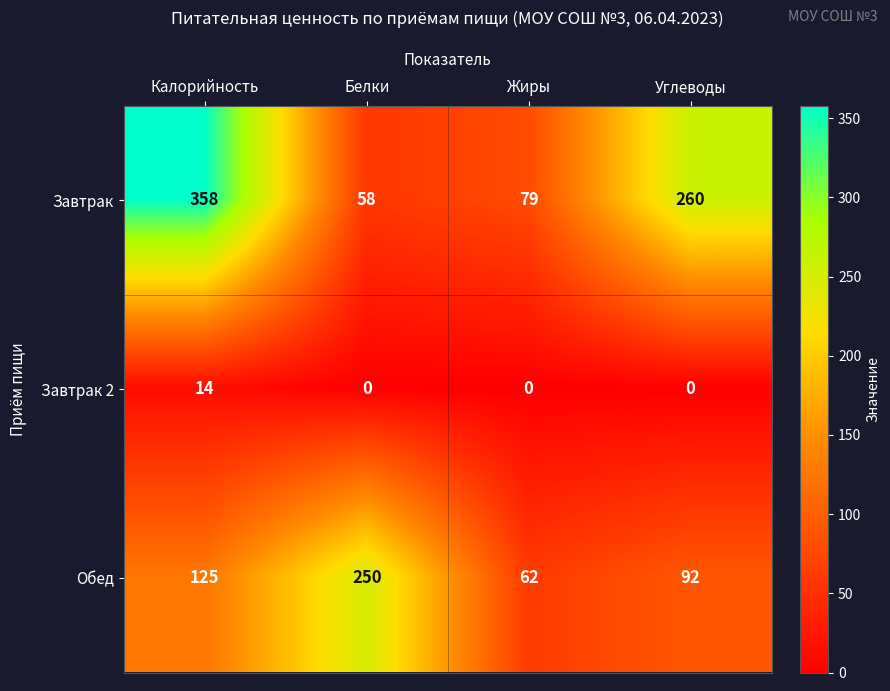

Reading left to right, transcribe all the data shown in this chart.

Завтрак: 358	58	79	260
Завтрак 2: 14	0	0	0
Обед: 125	250	62	92